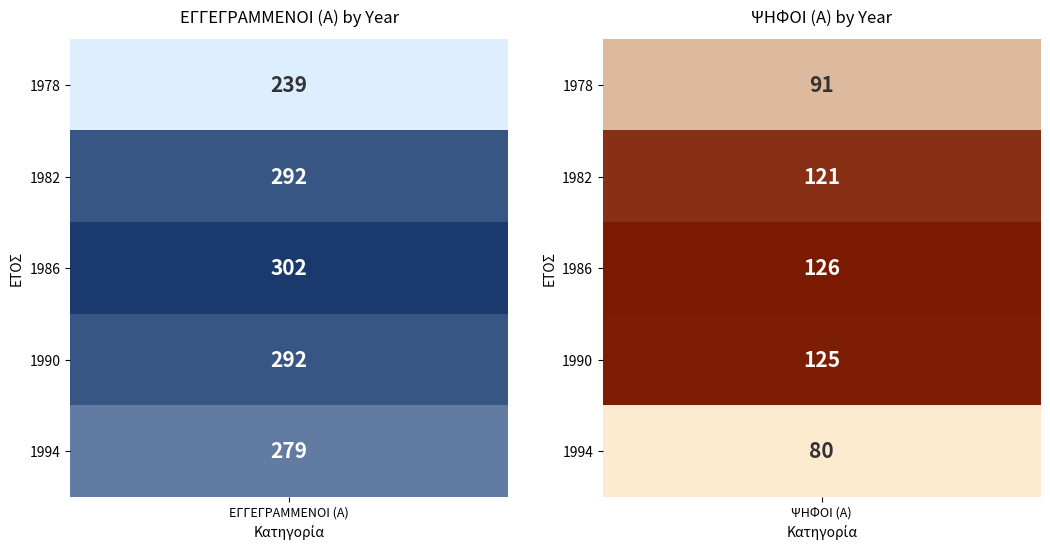

At which category is the sum across all series the highest?

ΕΓΓΕΓΡΑΜΜΕΝΟΙ (Α)